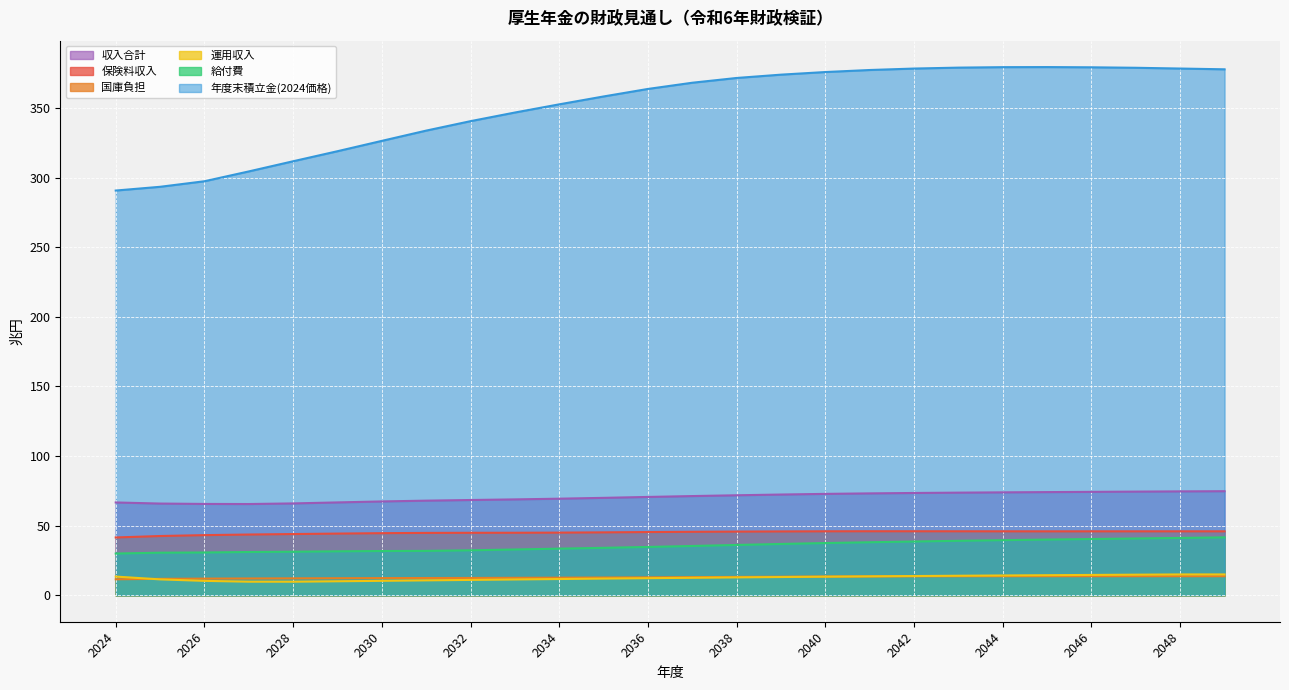

Reading left to right, transcribe all the data shown in this chart.

保険料収入: 2024=41.5	2025=42.6	2026=43.2	2027=43.7	2028=44.0	2029=44.3	2030=44.6	2031=44.8	2032=44.9	2033=44.9	2034=45.0	2035=45.2	2036=45.4	2037=45.6	2038=45.8	2039=45.9	2040=46.0	2041=46.0	2042=46.0	2043=46.0	2044=46.0	2045=46.0	2046=46.0	2047=46.0	2048=46.0	2049=46.0
国庫負担: 2024=11.5	2025=11.8	2026=12.0	2027=12.1	2028=12.2	2029=12.3	2030=12.4	2031=12.4	2032=12.5	2033=12.6	2034=12.7	2035=12.8	2036=12.9	2037=13.1	2038=13.2	2039=13.4	2040=13.5	2041=13.6	2042=13.7	2043=13.7	2044=13.7	2045=13.7	2046=13.7	2047=13.7	2048=13.7	2049=13.7
運用収入: 2024=13.5	2025=11.4	2026=10.4	2027=9.8	2028=9.8	2029=10.1	2030=10.4	2031=10.7	2032=11.1	2033=11.4	2034=11.7	2035=12.0	2036=12.3	2037=12.6	2038=12.9	2039=13.1	2040=13.4	2041=13.6	2042=13.8	2043=14.1	2044=14.3	2045=14.4	2046=14.6	2047=14.8	2048=15.0	2049=15.0
給付費: 2024=30.0	2025=30.6	2026=30.8	2027=31.1	2028=31.3	2029=31.6	2030=31.8	2031=31.9	2032=32.3	2033=32.9	2034=33.5	2035=34.1	2036=34.8	2037=35.4	2038=36.2	2039=36.9	2040=37.5	2041=38.1	2042=38.6	2043=39.2	2044=39.6	2045=40.0	2046=40.4	2047=40.8	2048=41.2	2049=41.6
年度末積立金(2024価格): 2024=290.7	2025=293.4	2026=297.4	2027=304.5	2028=311.8	2029=319.0	2030=326.4	2031=333.8	2032=340.6	2033=346.8	2034=352.7	2035=358.3	2036=363.7	2037=368.2	2038=371.6	2039=374.0	2040=375.9	2041=377.3	2042=378.4	2043=379.0	2044=379.4	2045=379.4	2046=379.3	2047=378.9	2048=378.4	2049=377.8
収入合計: 2024=66.7	2025=65.9	2026=65.6	2027=65.6	2028=66.0	2029=66.7	2030=67.4	2031=68.0	2032=68.5	2033=68.9	2034=69.4	2035=70.0	2036=70.7	2037=71.3	2038=71.9	2039=72.4	2040=72.9	2041=73.2	2042=73.5	2043=73.8	2044=74.0	2045=74.1	2046=74.3	2047=74.5	2048=74.7	2049=74.8